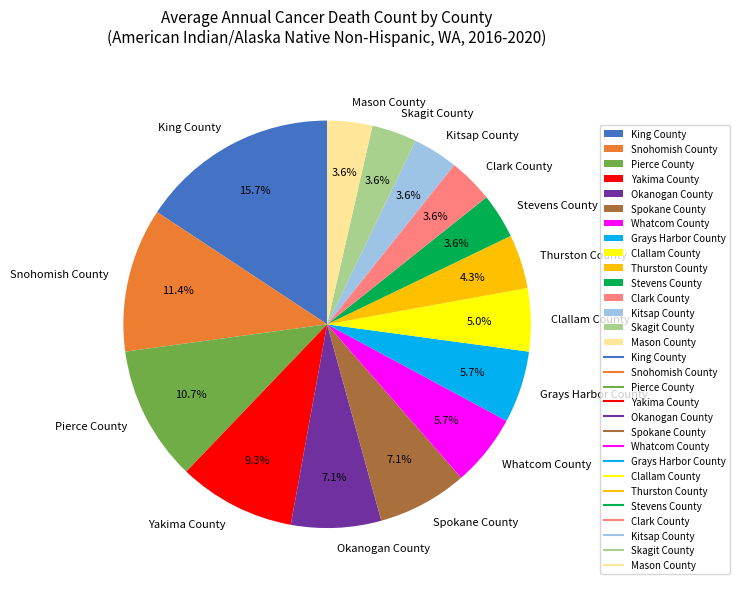

Approximately how many times larger is the value at Stevens County compared to Okanogan County?

0.5